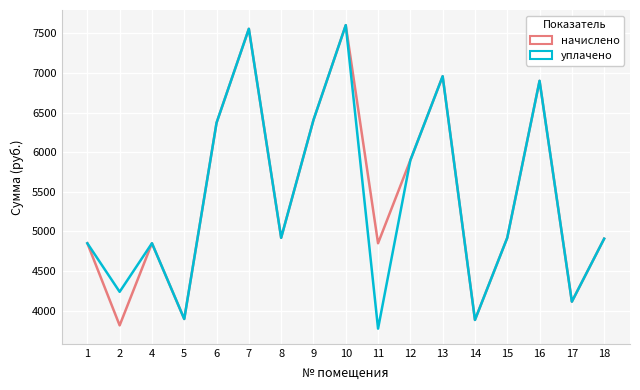

The value of начислено at 4 is 4849.9. True or false?

True